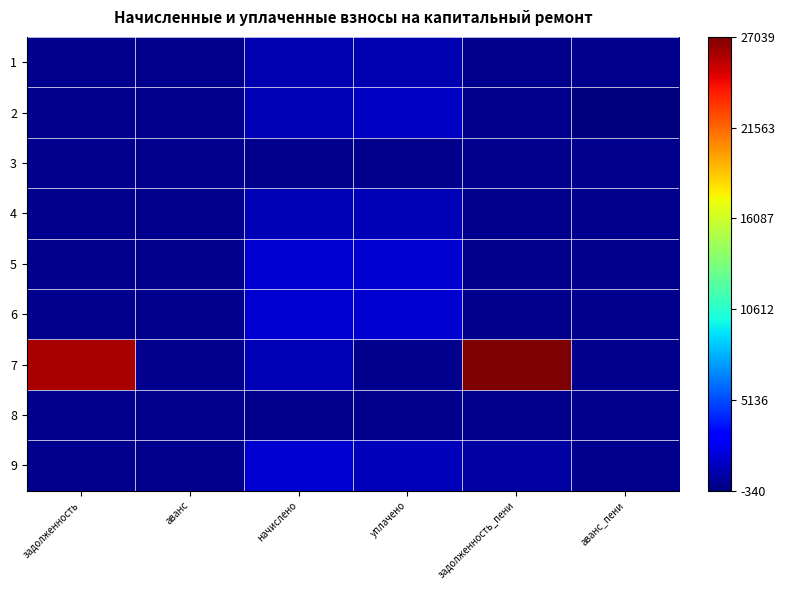

Reading right to left, what are all the values shown in this chart?

1: аванс_пени=0.0	задолженность_пени=0.0	уплачено=0.0	начислено=0.0	аванс=0.0	задолженность=0.0
2: аванс_пени=0.0	задолженность_пени=0.0	уплачено=0.1	начислено=0.0	аванс=0.0	задолженность=0.0
3: аванс_пени=0.0	задолженность_пени=0.0	уплачено=0.0	начислено=0.0	аванс=0.0	задолженность=0.0
4: аванс_пени=0.0	задолженность_пени=0.0	уплачено=0.1	начислено=0.1	аванс=0.0	задолженность=0.0
5: аванс_пени=0.0	задолженность_пени=0.0	уплачено=0.1	начислено=0.1	аванс=0.0	задолженность=0.0
6: аванс_пени=0.0	задолженность_пени=0.0	уплачено=0.1	начислено=0.1	аванс=0.0	задолженность=0.0
7: аванс_пени=0.0	задолженность_пени=1.0	уплачено=0.0	начислено=0.0	аванс=0.0	задолженность=1.0
8: аванс_пени=0.0	задолженность_пени=0.0	уплачено=0.0	начислено=0.0	аванс=0.0	задолженность=0.0
9: аванс_пени=0.0	задолженность_пени=0.0	уплачено=0.1	начислено=0.1	аванс=0.0	задолженность=0.0